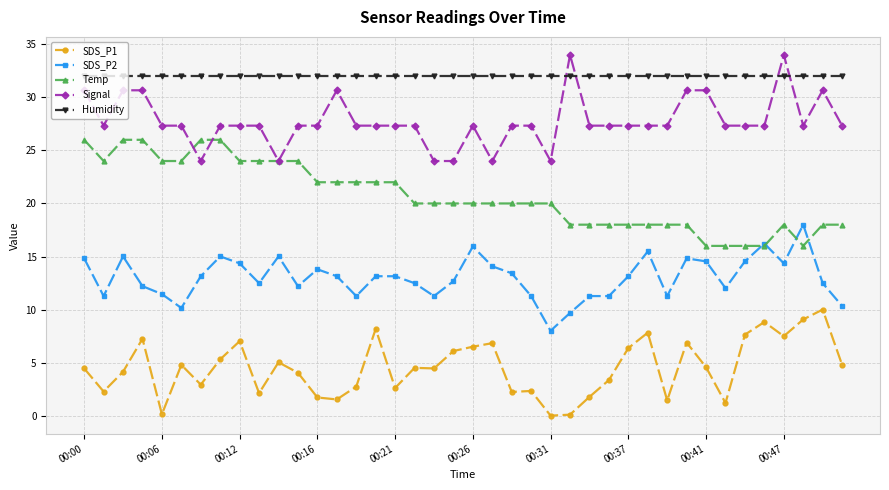

What is the value of the SDS_P1 point at the 9th from the left?

7.0